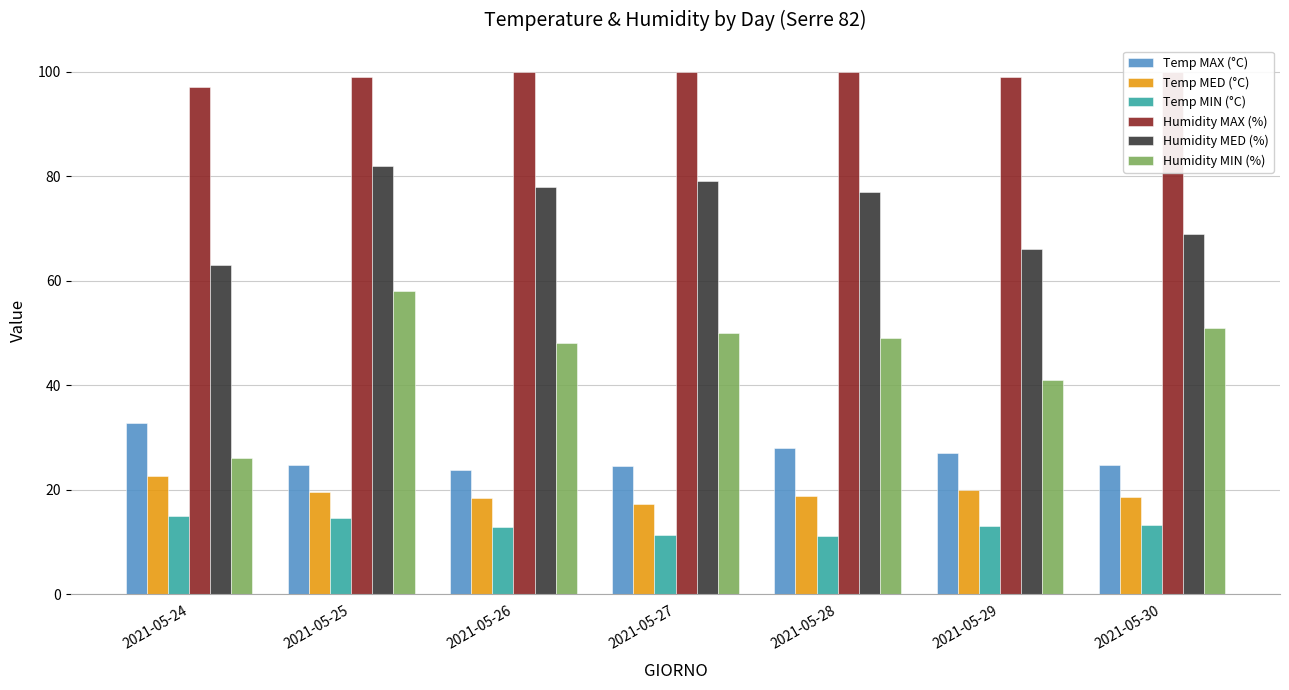

The Temp MAX (°C) series shows 32.8 at 2021-05-24. True or false?

True